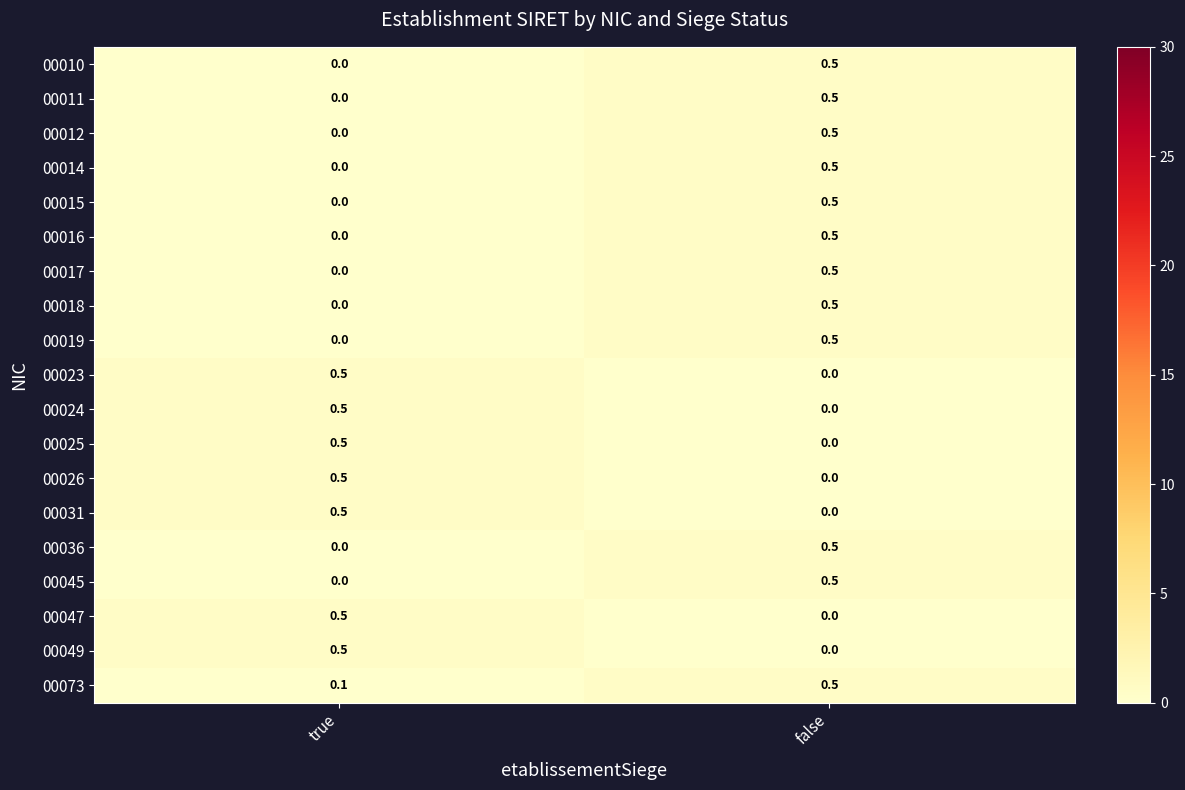

List the labels in order of 00019 value, largest first.

false, true